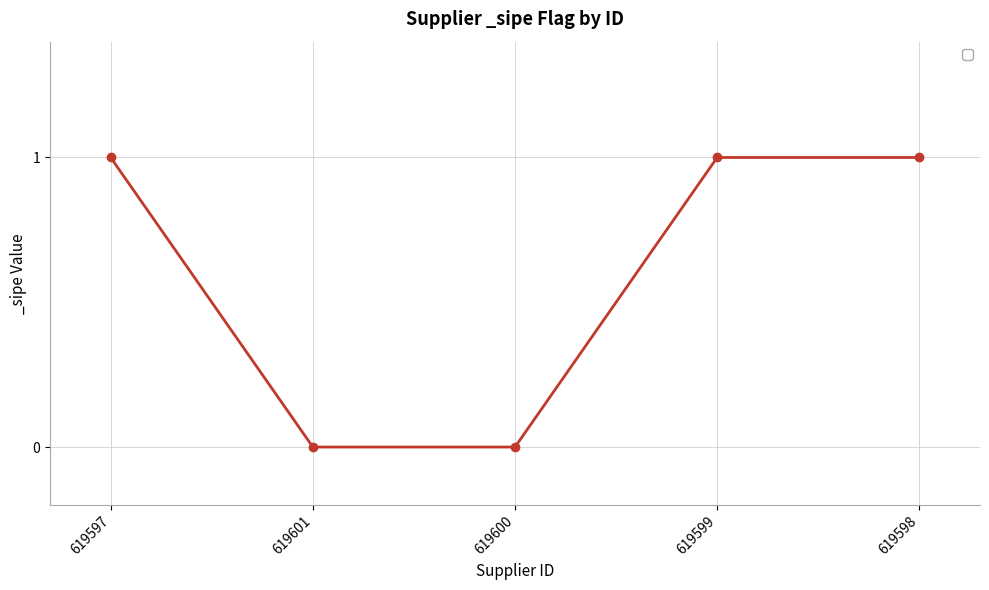

What is the change in value from 619600 to 619599?

+1